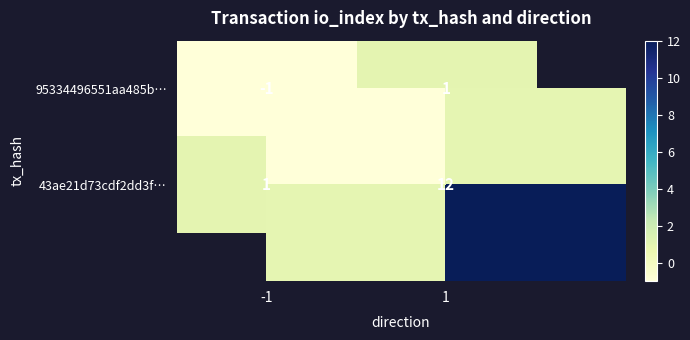

What is the total value across all series at 1?

13